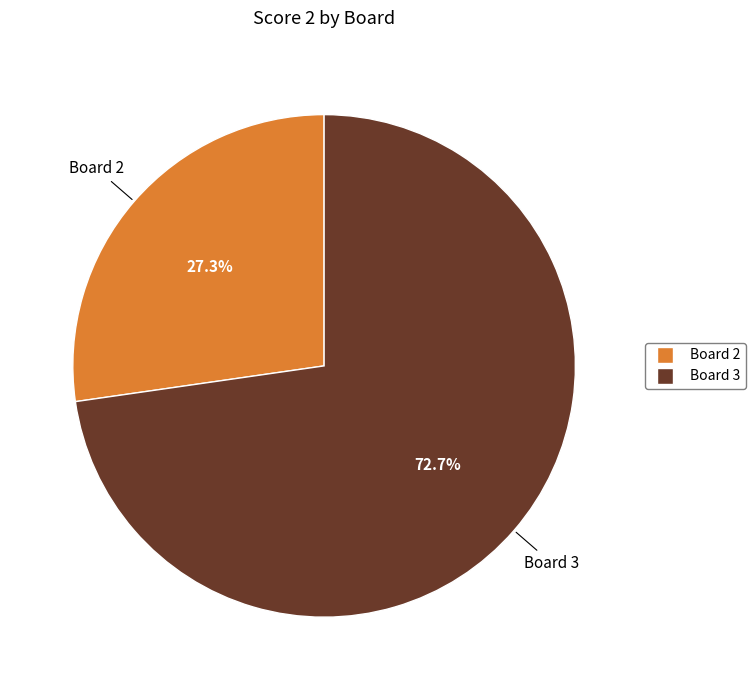

Is there any slice that represents more than half of the pie?

Yes